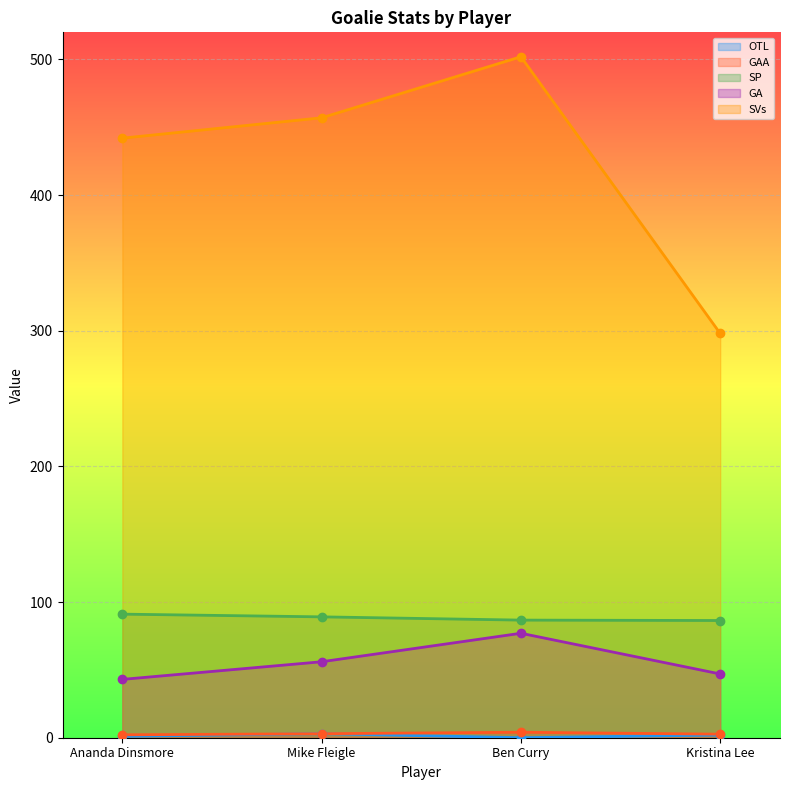

What is the total value across all series at Mike Fleigle?

608.0